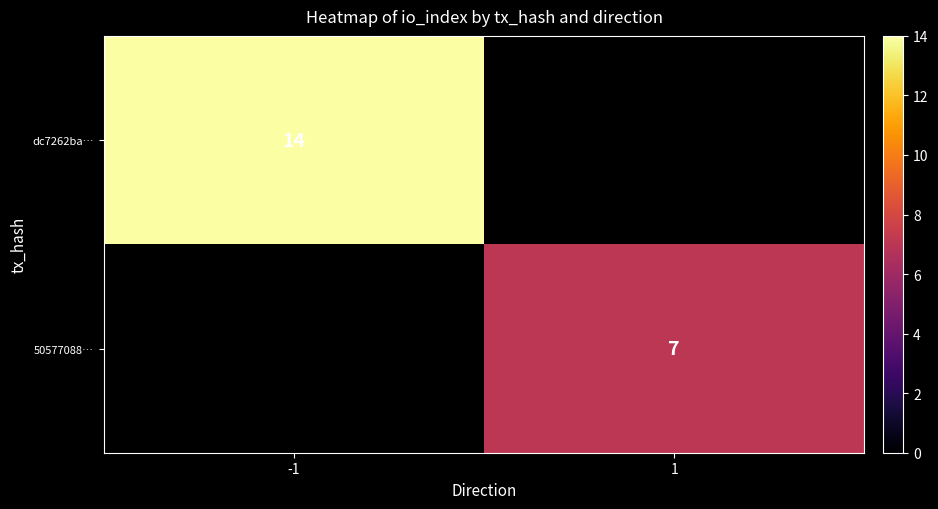

True or false: 50577088… has a value of 7 at 1.

True